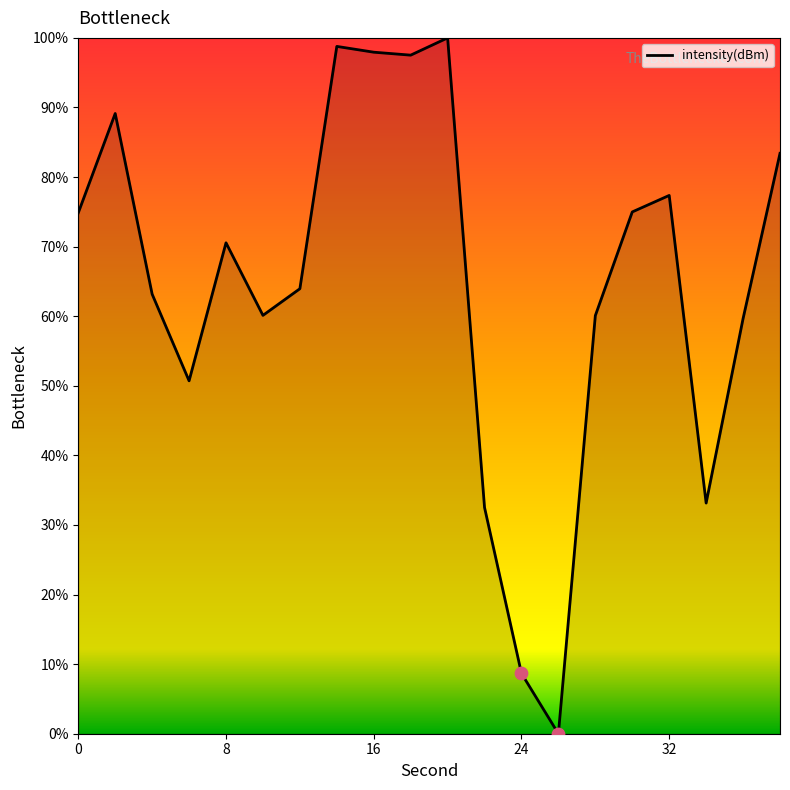

What is the difference between the maximum and minimum values?

100.0